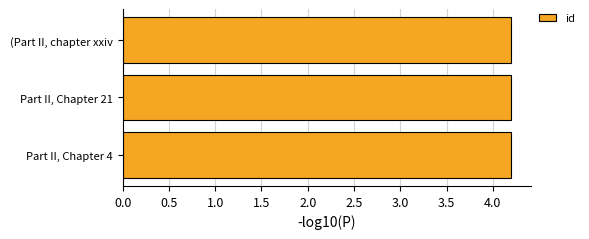

Count the number of categories in the chart.

3